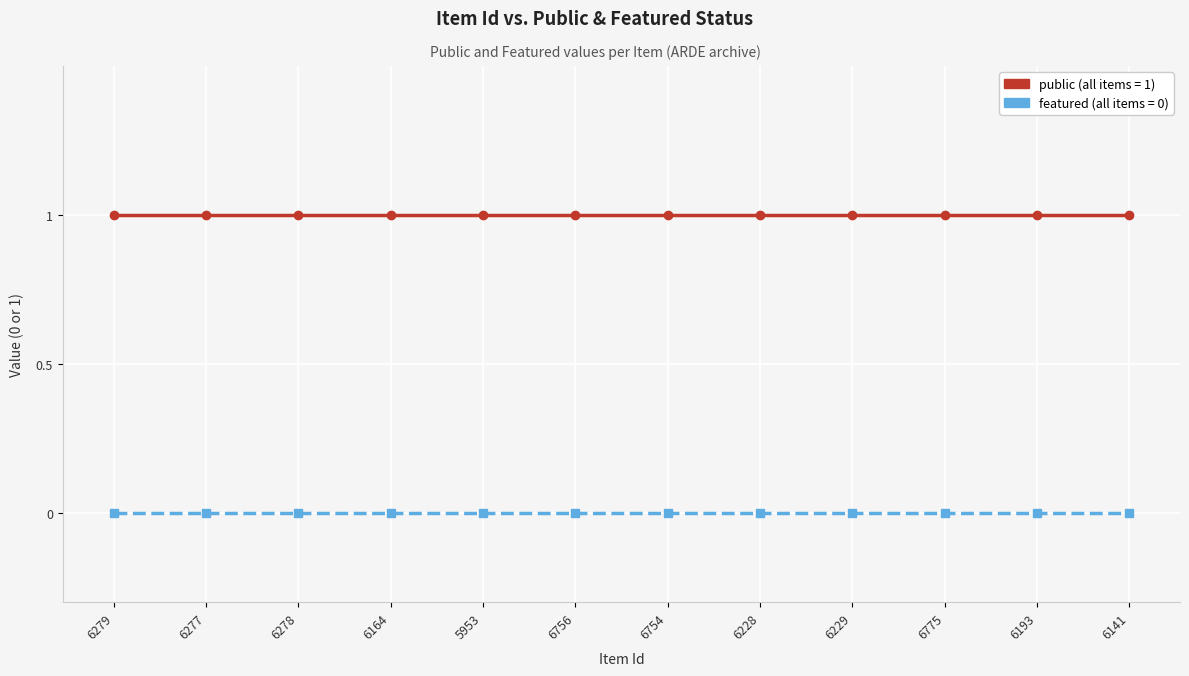

What is the total value across all series at 6775?

1